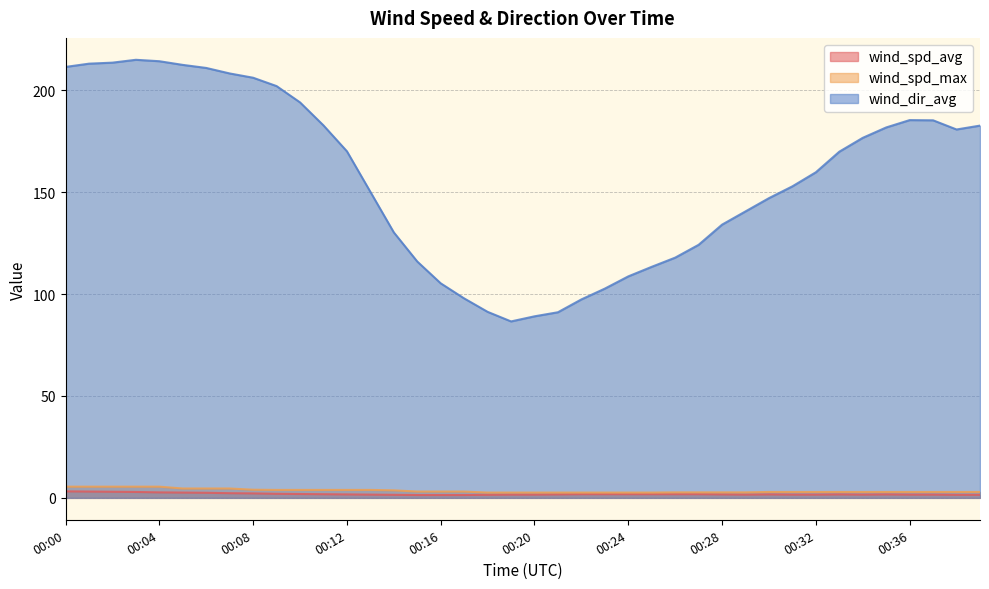

At 00:18, list the series in order from largest to smallest.

wind_dir_avg, wind_spd_max, wind_spd_avg